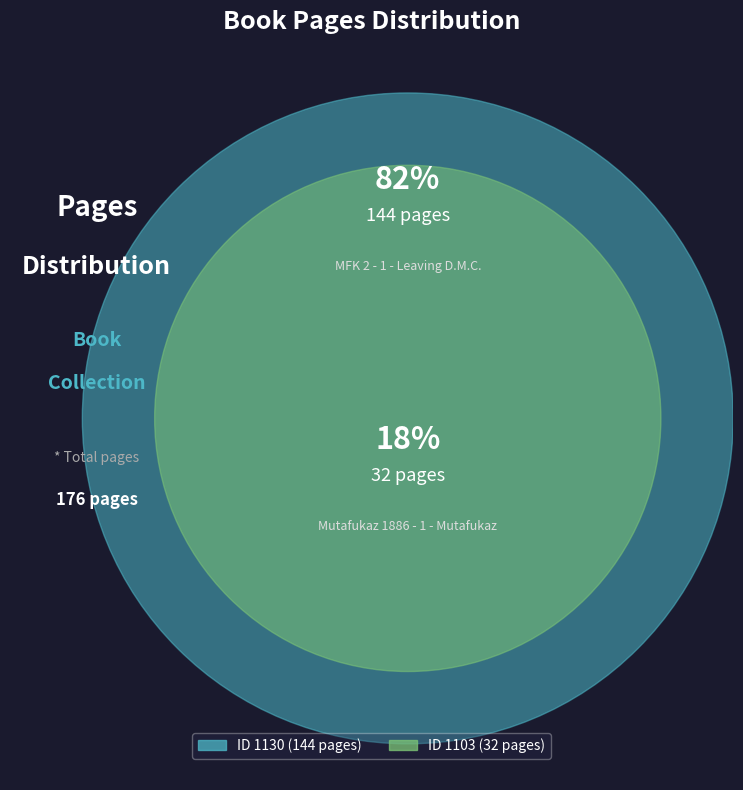

To the nearest percent, what is the combined percentage of 1103 and 1130?

100%